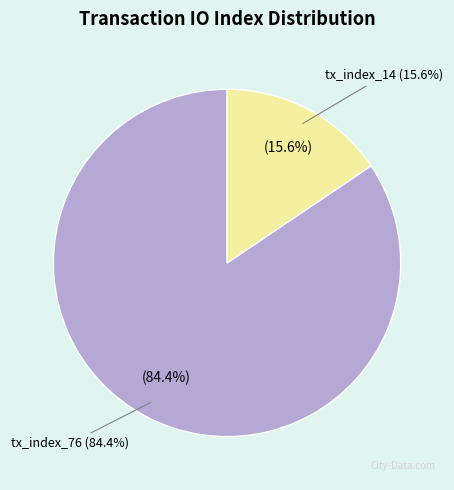

Which slice is the smallest?

tx_index_14